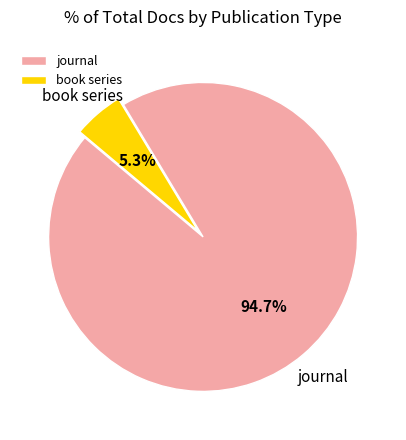

What percentage is NOT represented by book series?

94.7%